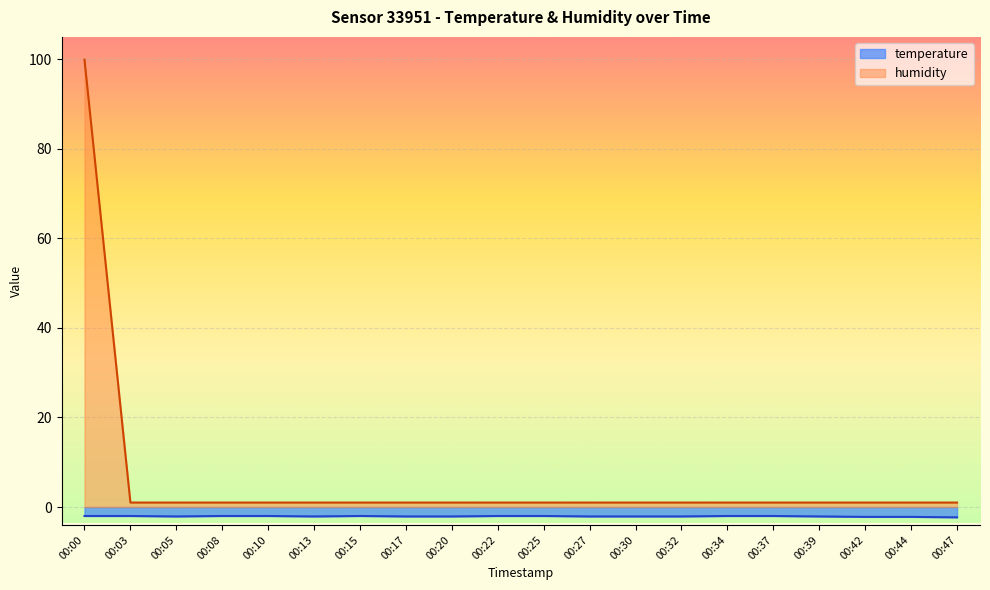

At which category is the sum across all series the highest?

00:00